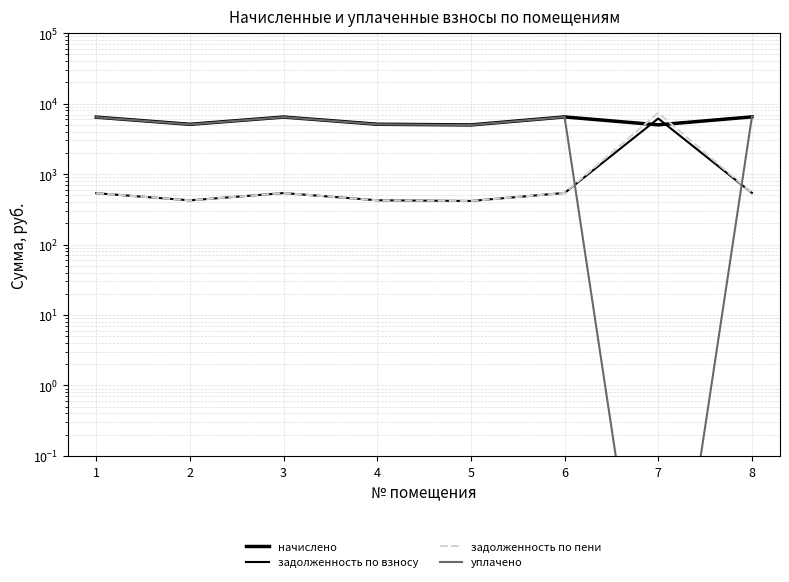

Which label corresponds to the largest value in the chart?

7